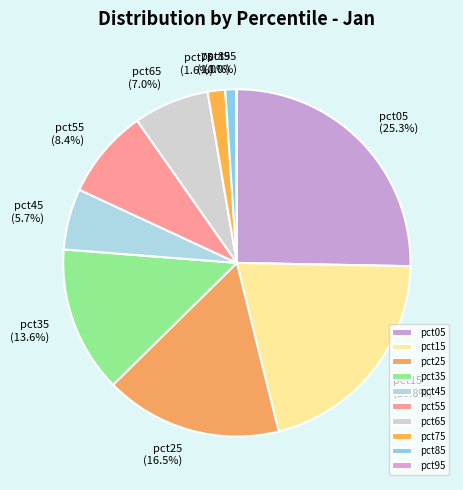

What portion of the pie excludes pct85?

99.0%